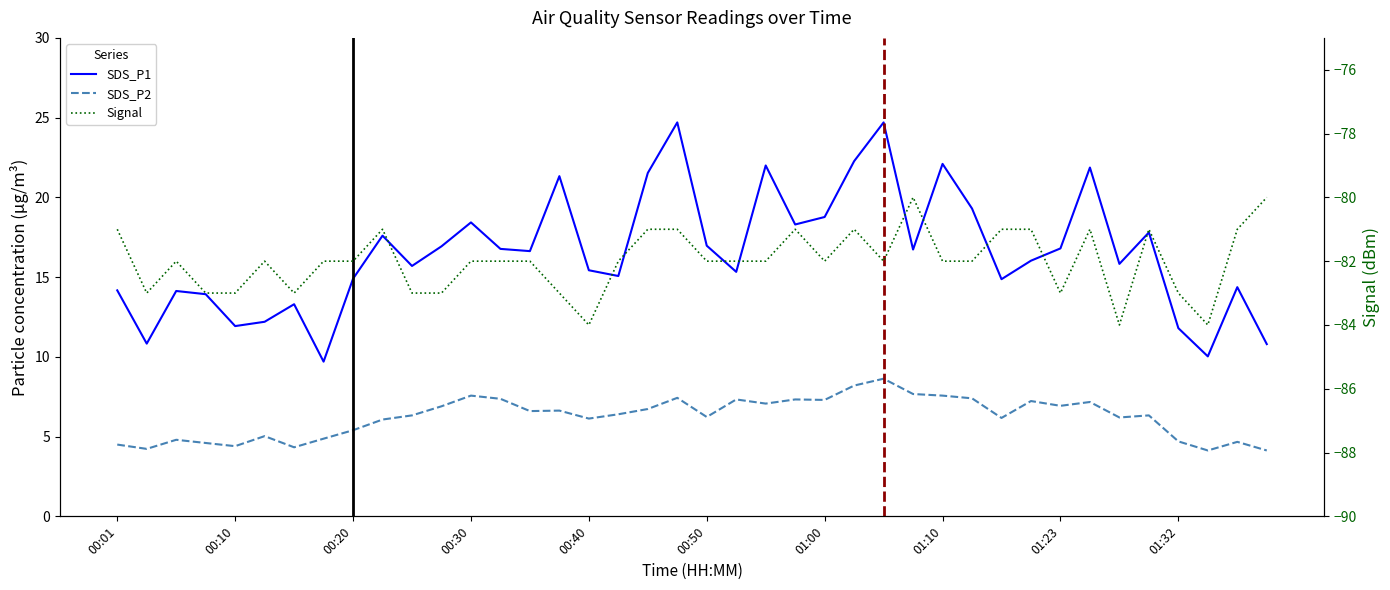

At which label does SDS_P2 first exceed 6?

00:23